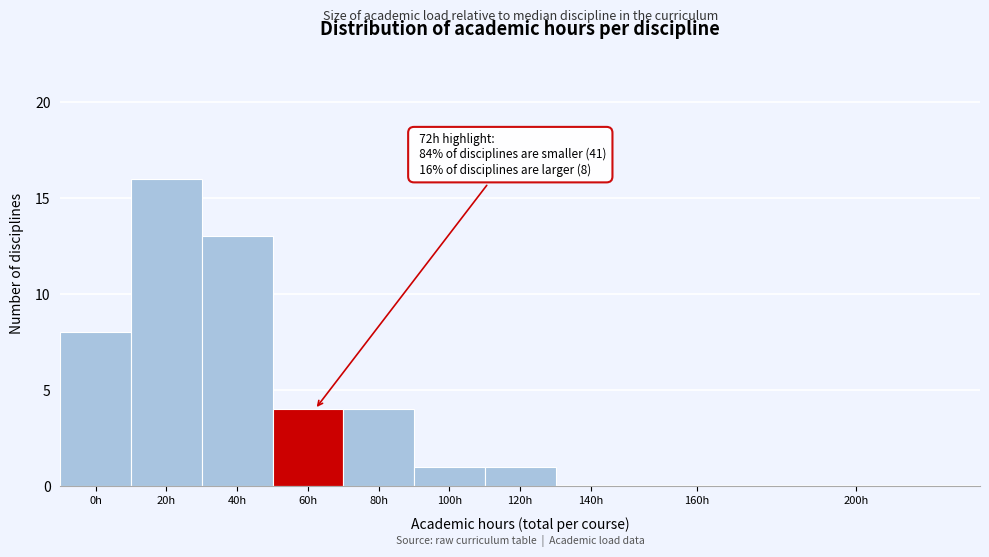

Reading right to left, extract all data points from this chart.

200h=0	160h=0	140h=0	120h=1	100h=1	80h=4	60h=4	40h=13	20h=16	0h=8